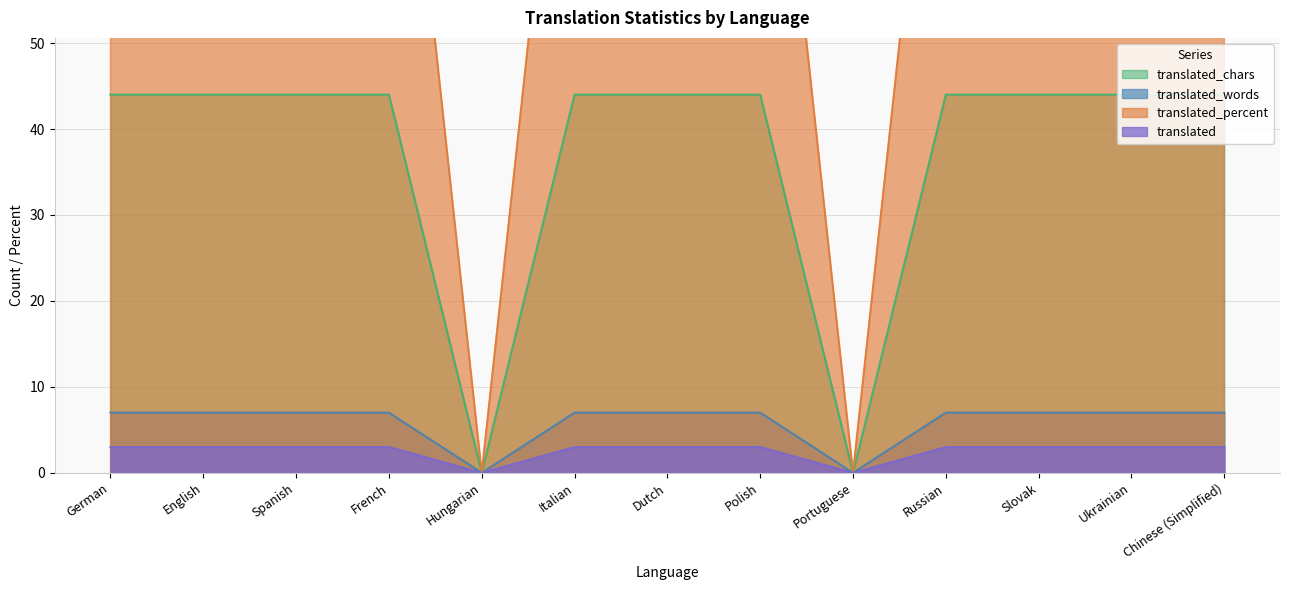

True or false: translated_percent and translated_chars cross at least once.

False